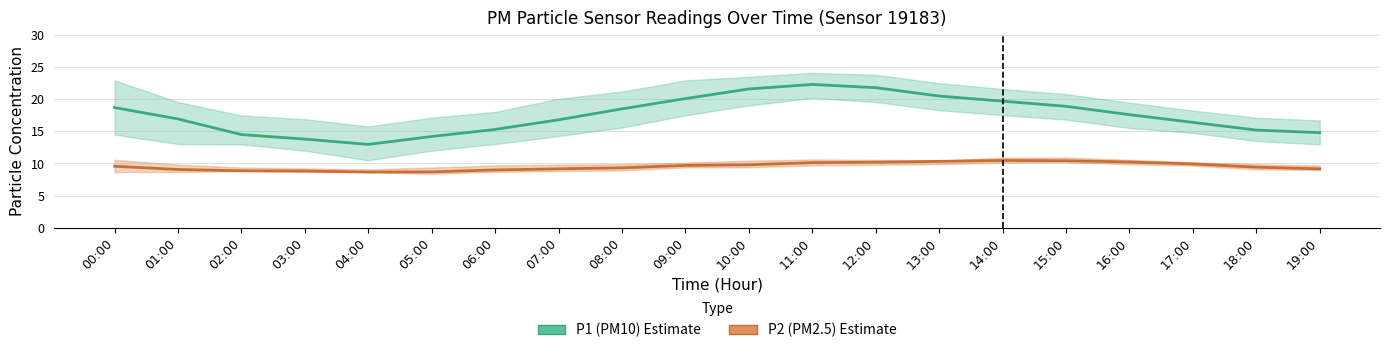

At 02:00, list the series in order from largest to smallest.

P1_upper, P1, P1_lower, P2_upper, P2, P2_lower